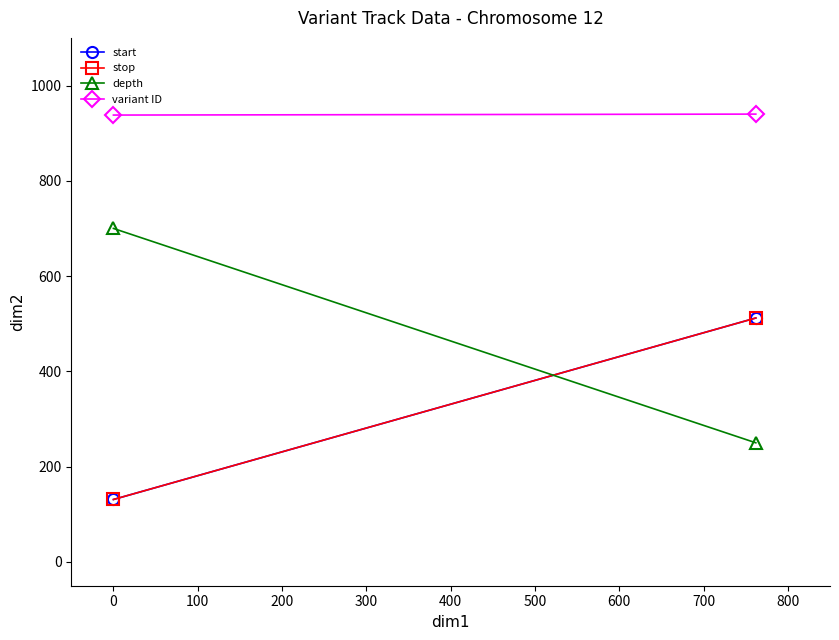

Is the value of variant ID at 0 greater than the value of depth at −100?

Yes